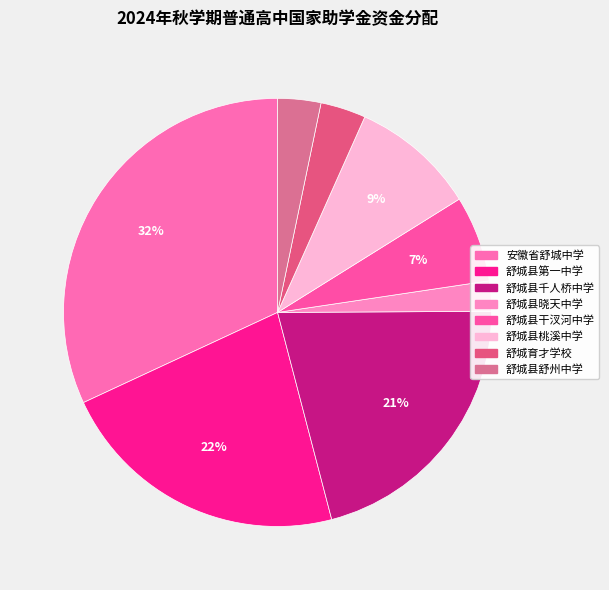

Which has a higher value, 舒城县晓天中学 or 舒城县千人桥中学?

舒城县千人桥中学